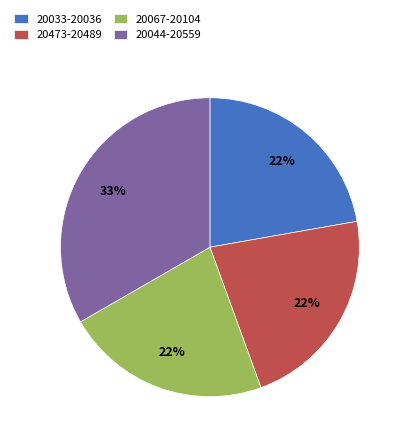

Do 20044-20559 and 20067-20104 together represent more than half of the pie?

Yes